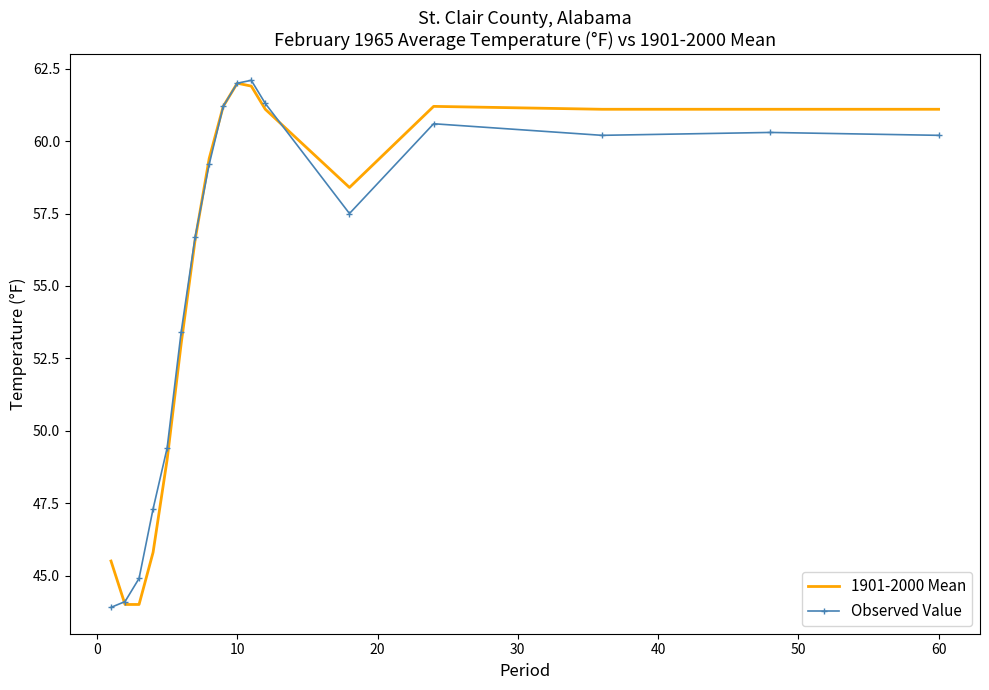

What is the highest value of the 1901-2000 Mean series?

62.0